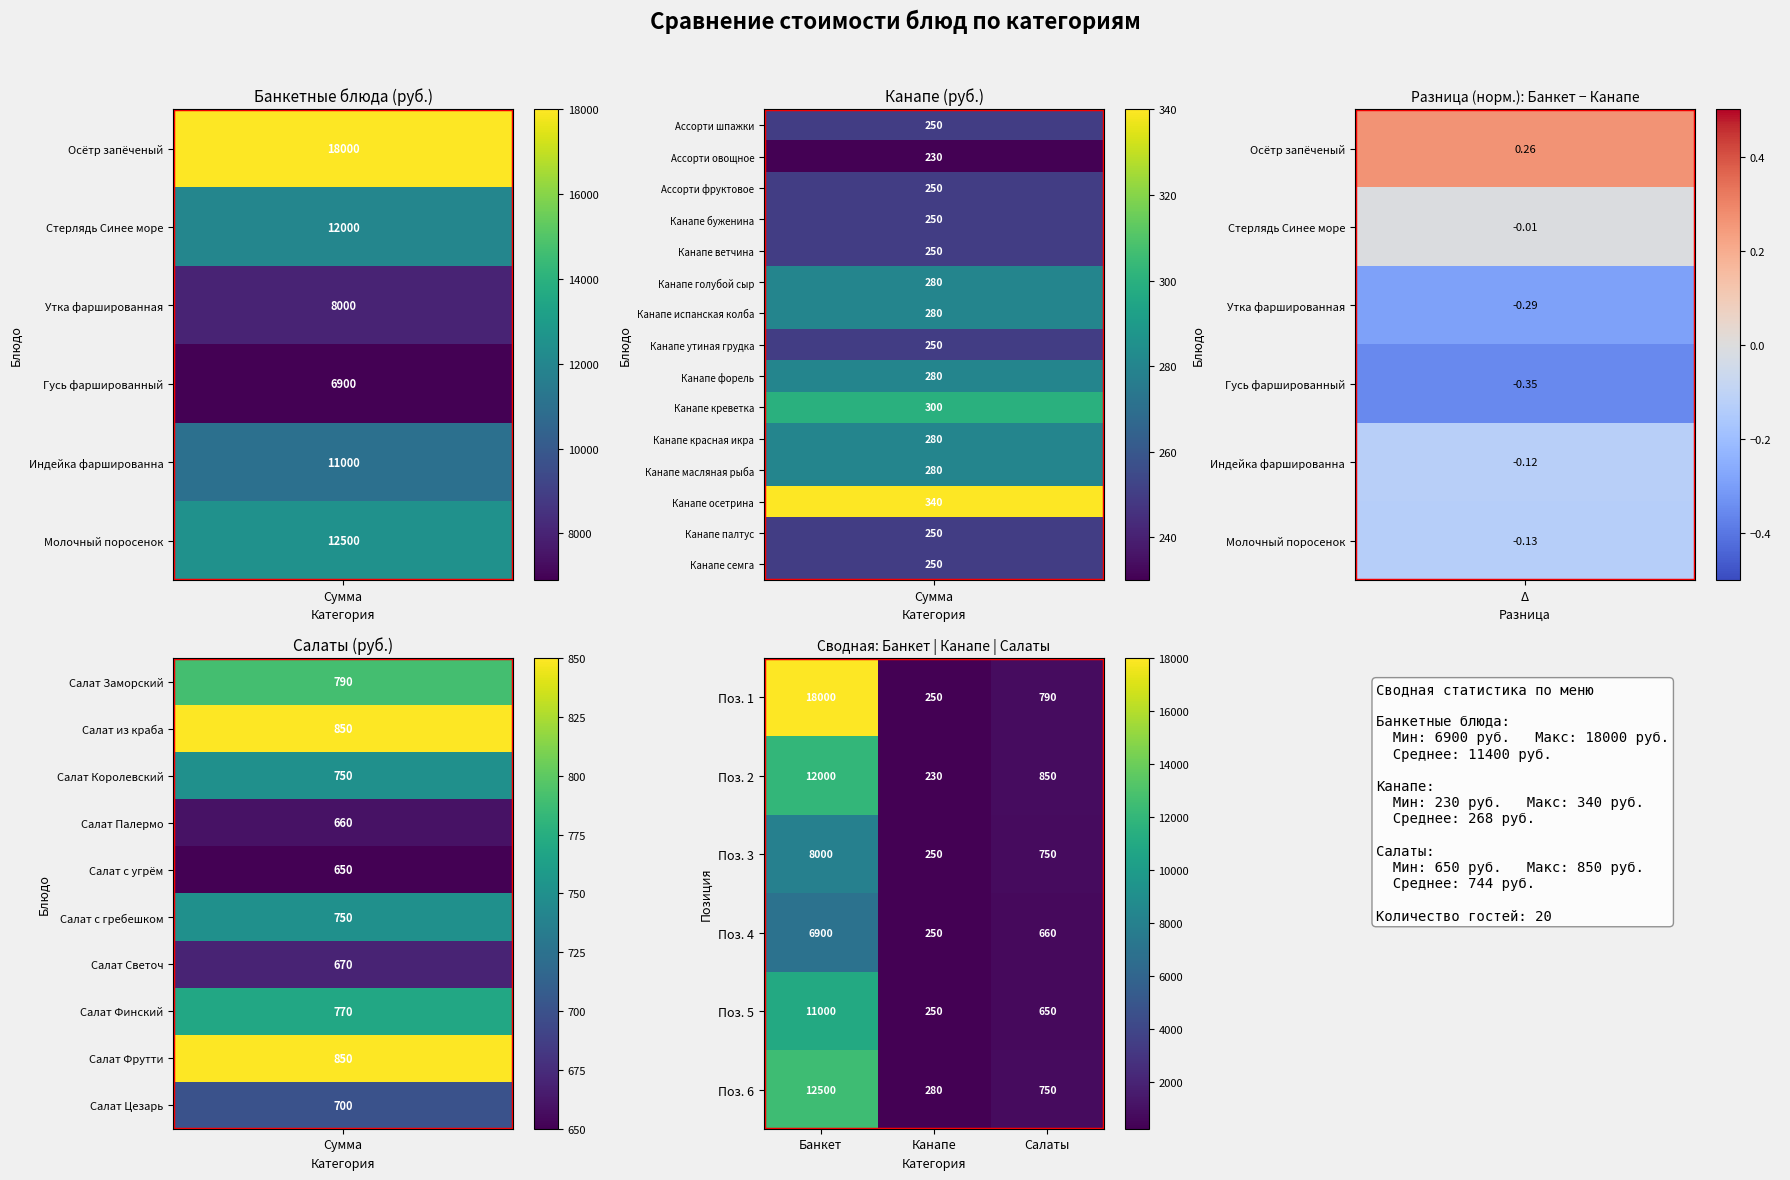

Between Канапе and Салаты, which series saw the biggest shift?

Поз. 2